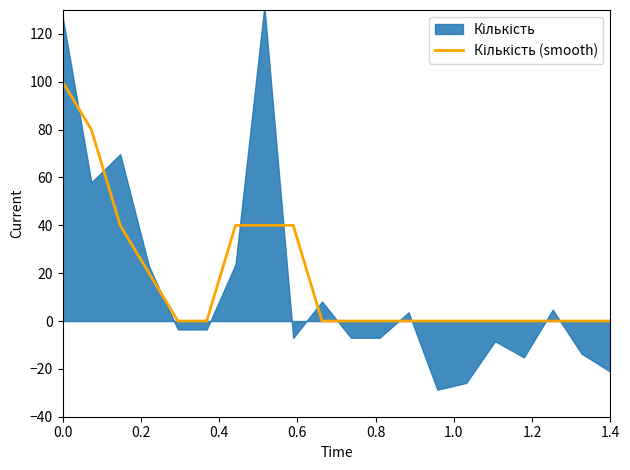

The chart shows a value of 70 at 8. True or false?

False